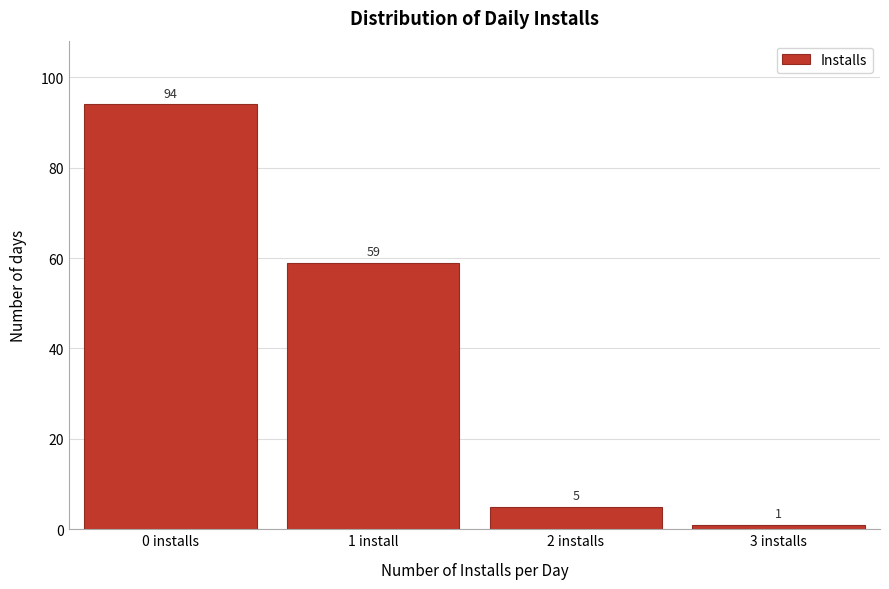

Reading left to right, what are all the values shown in this chart?

94	59	5	1